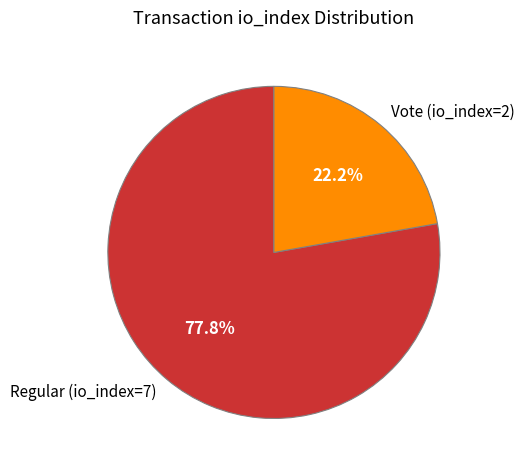

To the nearest percent, what is the difference between the Vote (io_index=2) and Regular (io_index=7) slice percentages?

56%